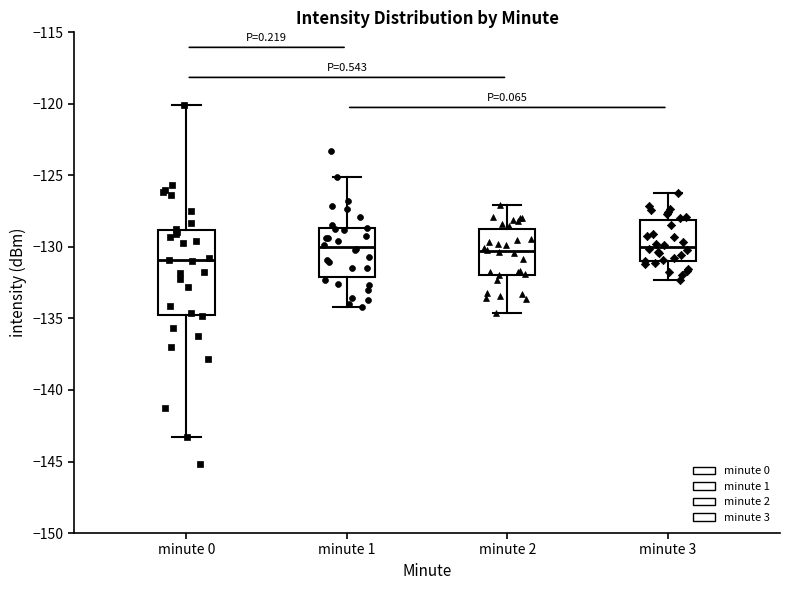

Which box has the lowest median line?

minute 0